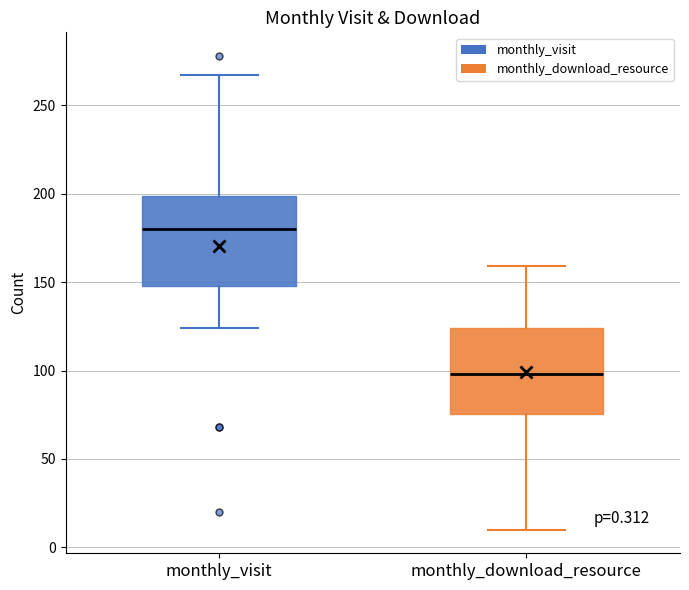

Which box's median line is the lowest?

monthly_download_resource